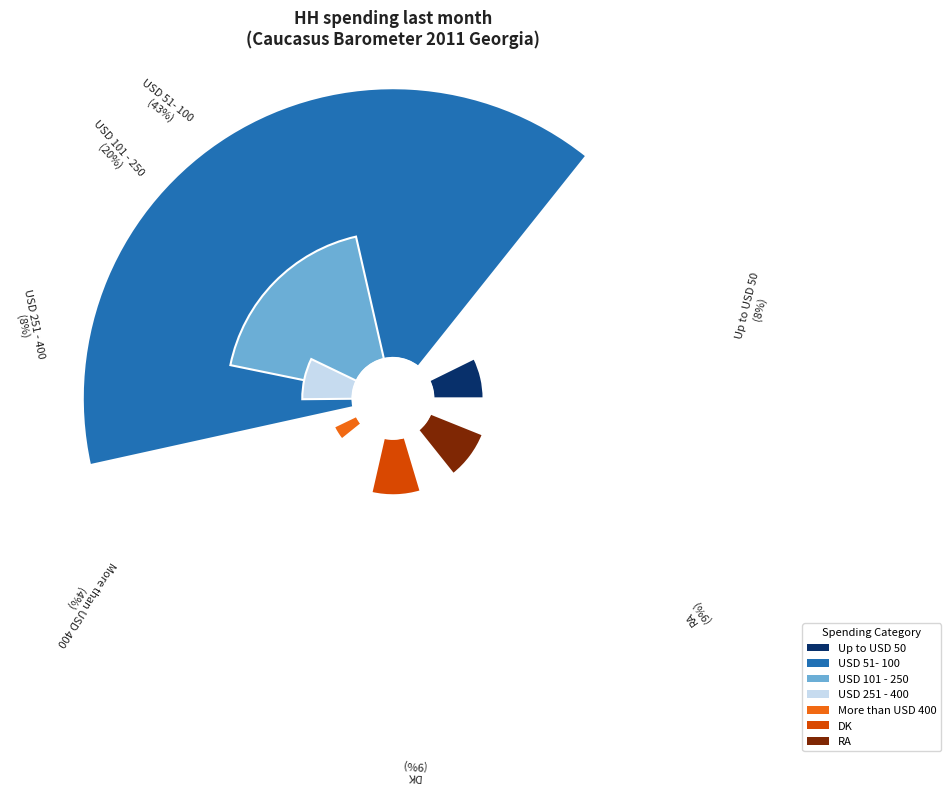

To the nearest percent, what is the difference between the largest and smallest slice percentages?

39%